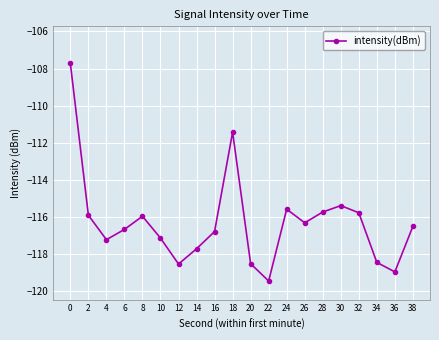

What value does the data have at 24?

-115.6